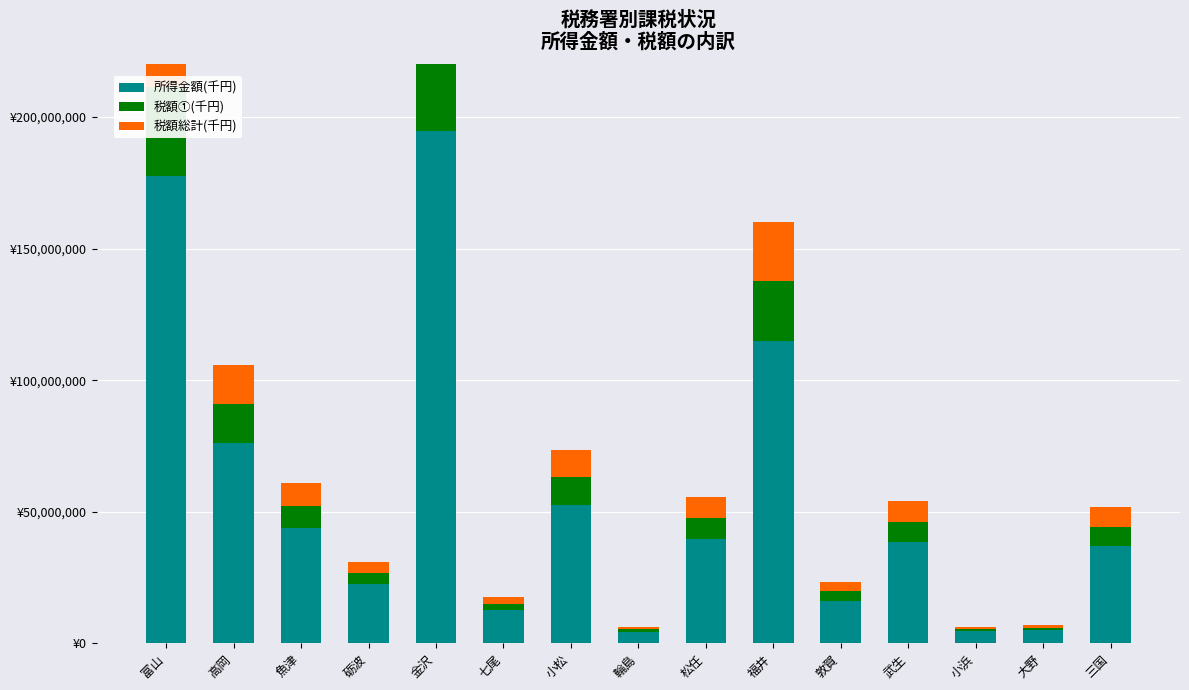

What is the value of the 税額総計(千円) bar at the 4th from the left?

4273672